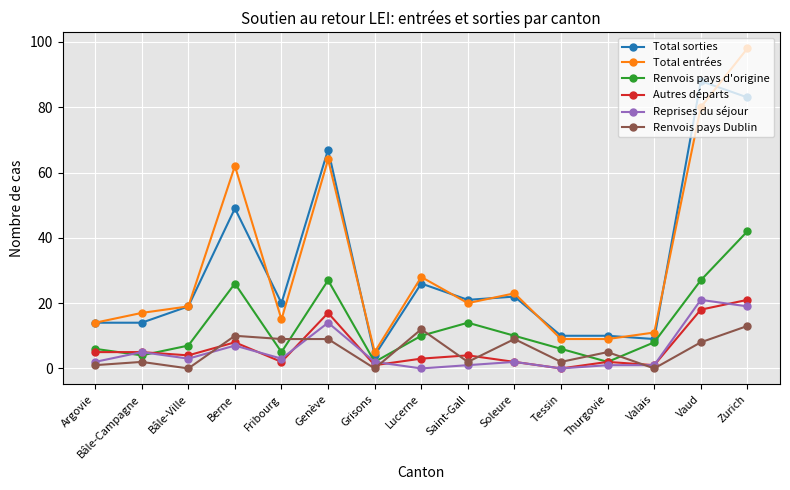

What are all the series names shown in the legend?

Total sorties, Total entrées, Renvois pays d'origine, Autres départs, Reprises du séjour, Renvois pays Dublin